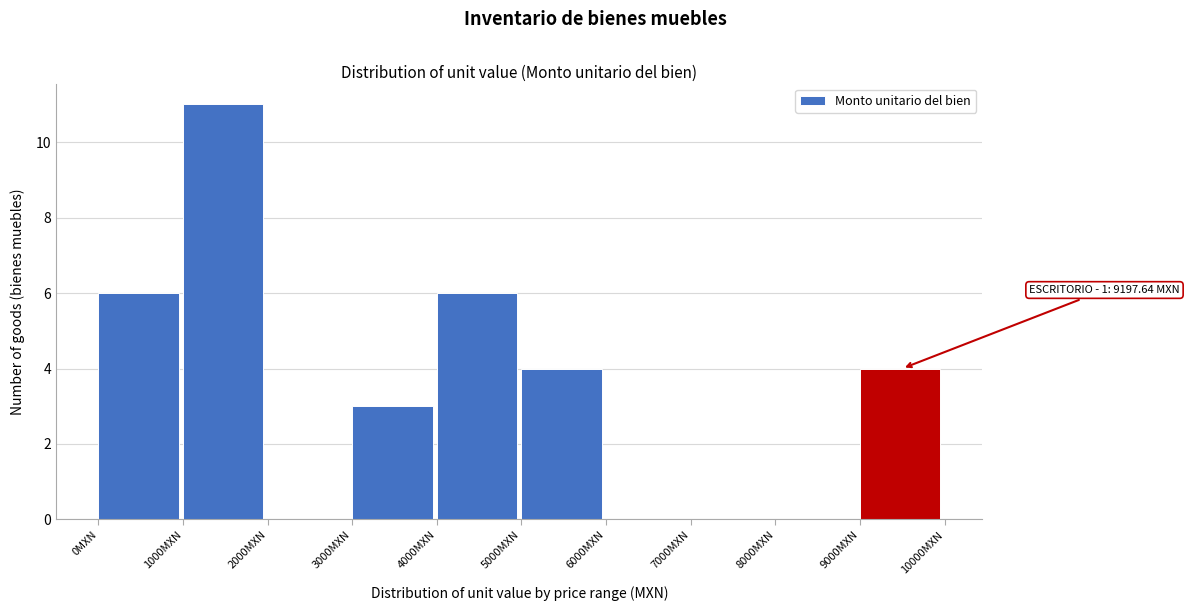

Over which range of the x-axis is the bar tallest?

1000 to 2000